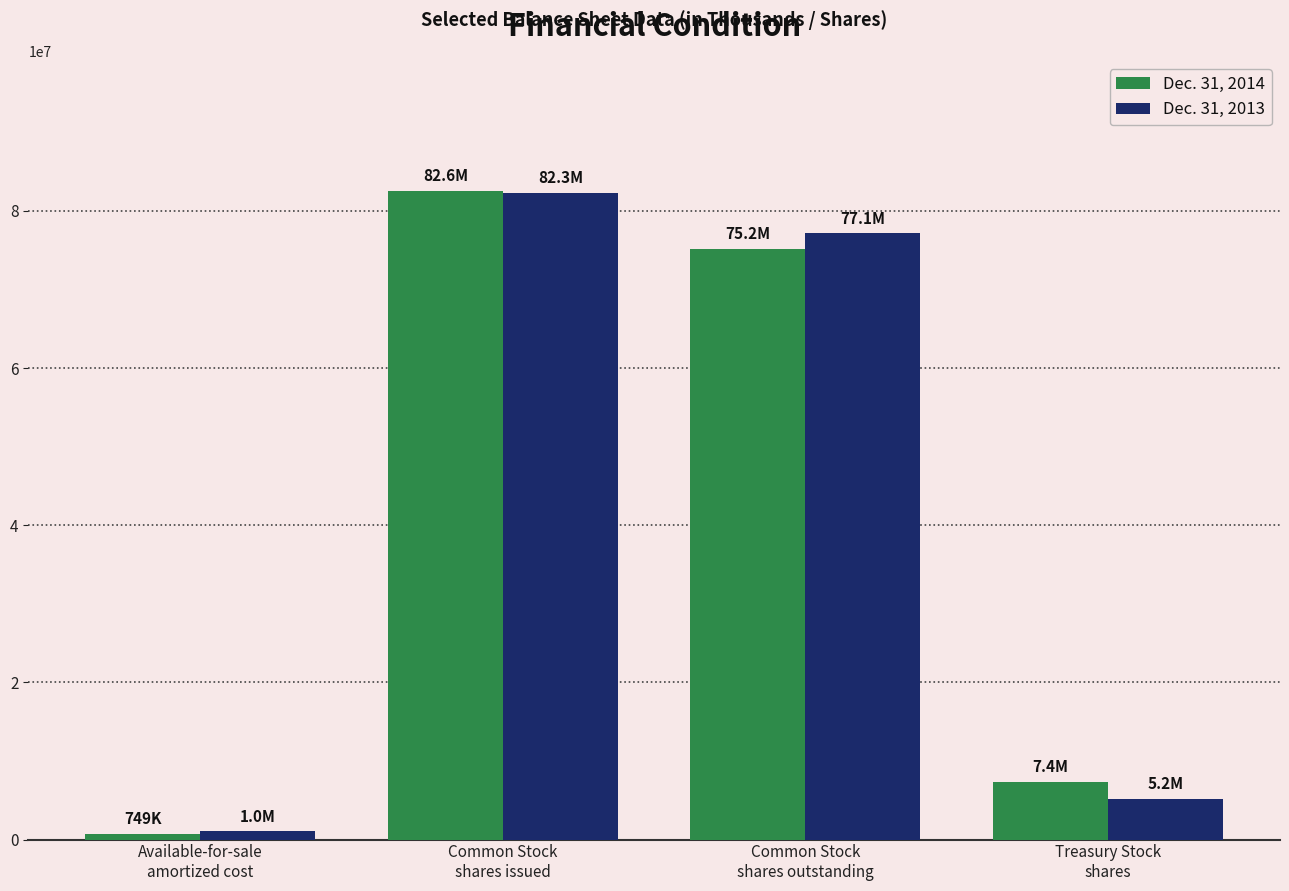

The Dec. 31, 2014 series shows 34937989 at Common Stock
shares issued. True or false?

False